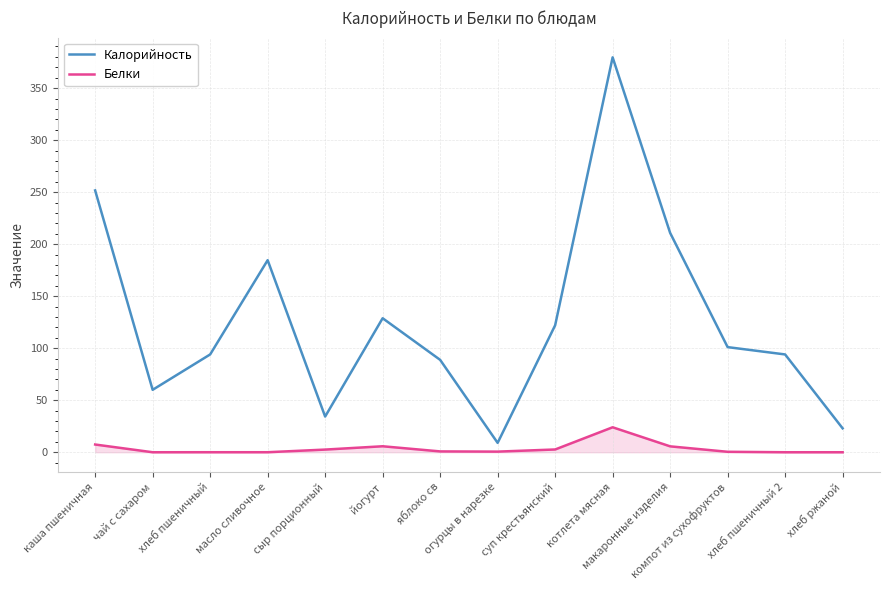

True or false: Калорийность and Белки cross at least once.

False